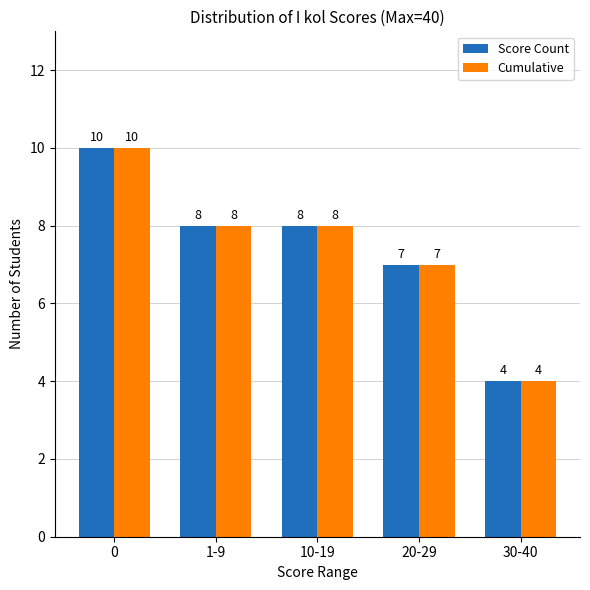

At which label does Score Count reach its minimum?

30-40